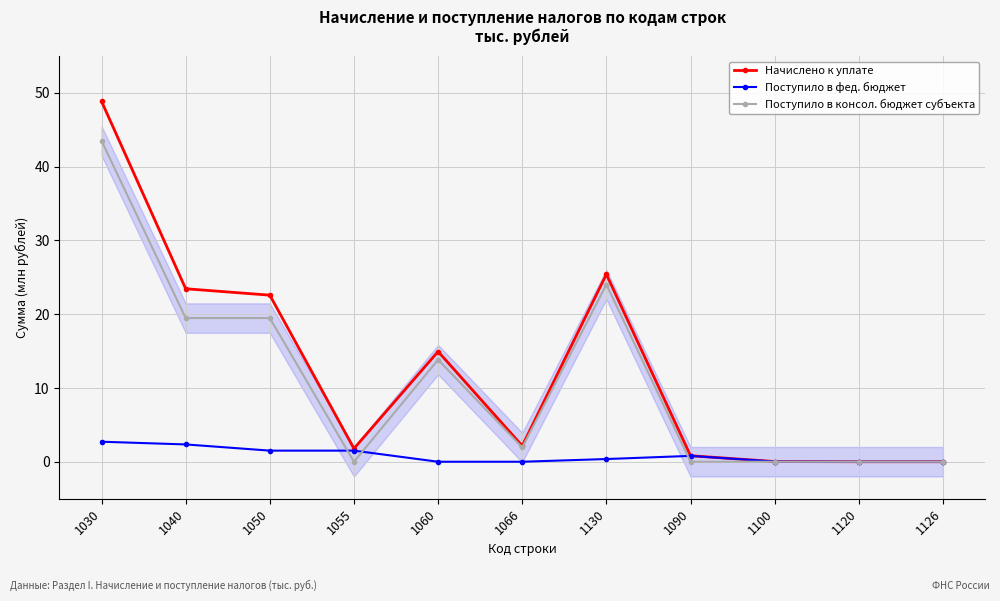

After their last crossing, which series has the higher values: Поступило в консол. бюджет субъекта or Поступило в фед. бюджет?

Поступило в консол. бюджет субъекта